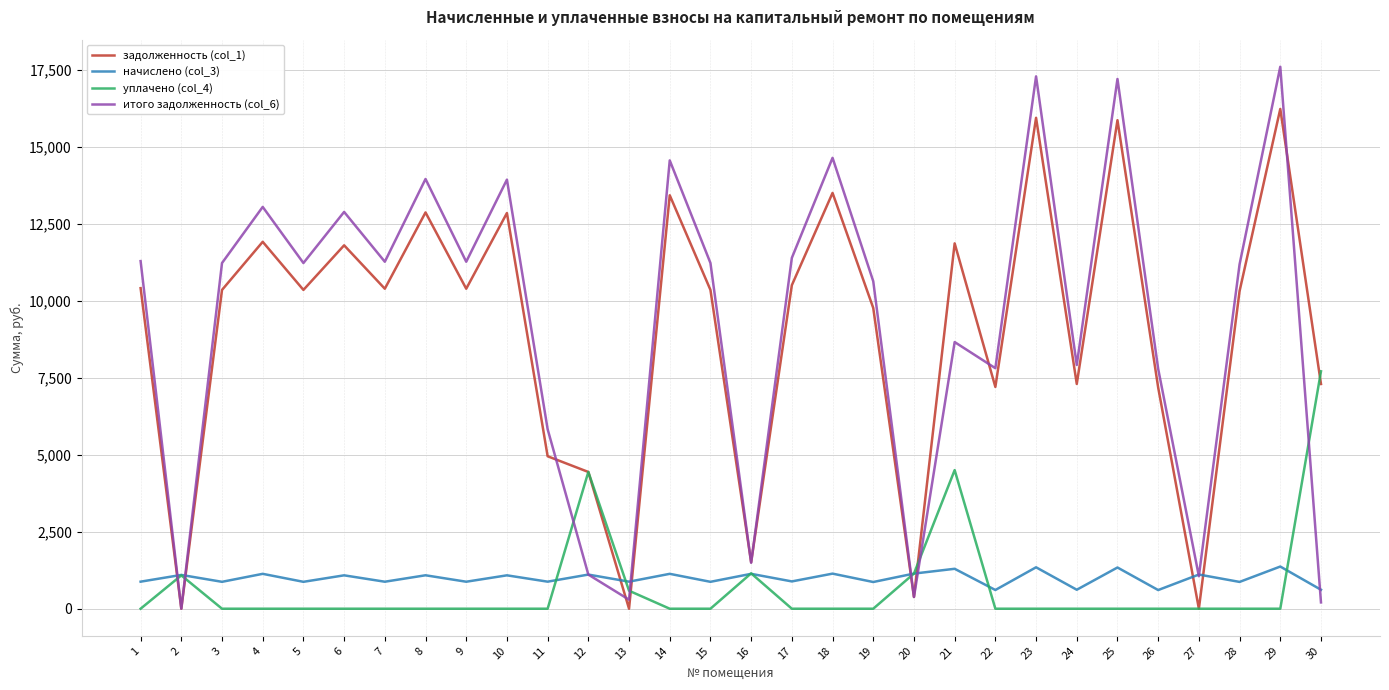

What is the maximum value for начислено (col_3)?

1368.9